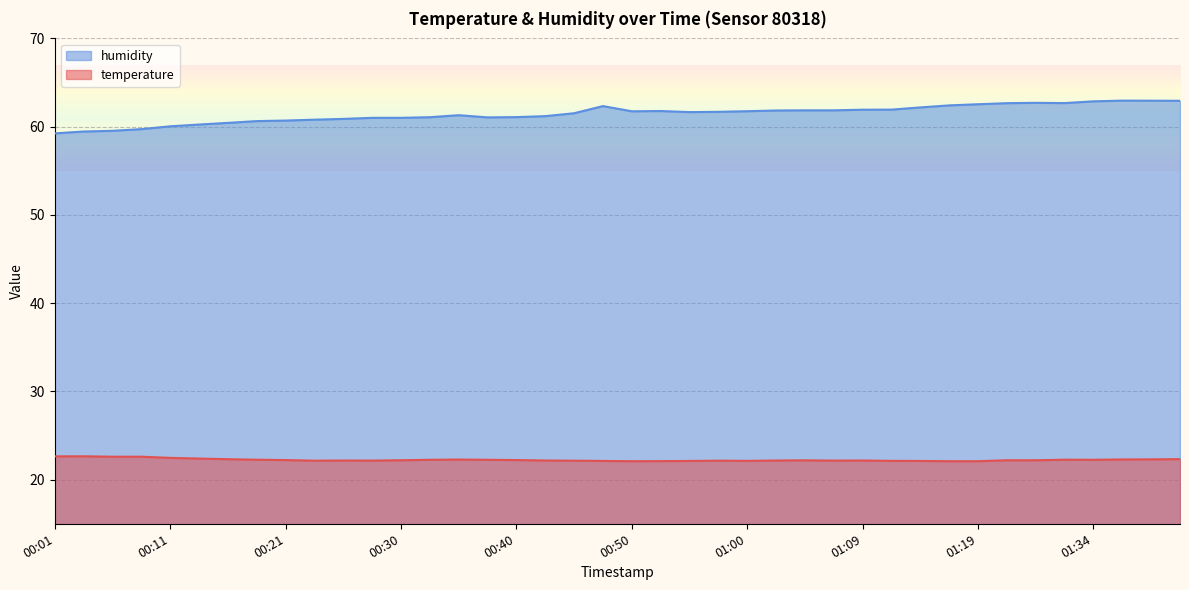

List the labels in order of humidity value, smallest first.

00:01, 00:04, 00:06, 00:08, 00:11, 00:13, 00:16, 00:18, 00:21, 00:23, 00:25, 00:28, 00:30, 00:38, 00:33, 00:40, 00:43, 00:35, 00:45, 00:55, 00:57, 00:50, 01:00, 00:52, 01:02, 01:05, 01:07, 01:09, 01:12, 01:14, 00:48, 01:17, 01:19, 01:27, 01:32, 01:30, 01:34, 01:42, 01:39, 01:37